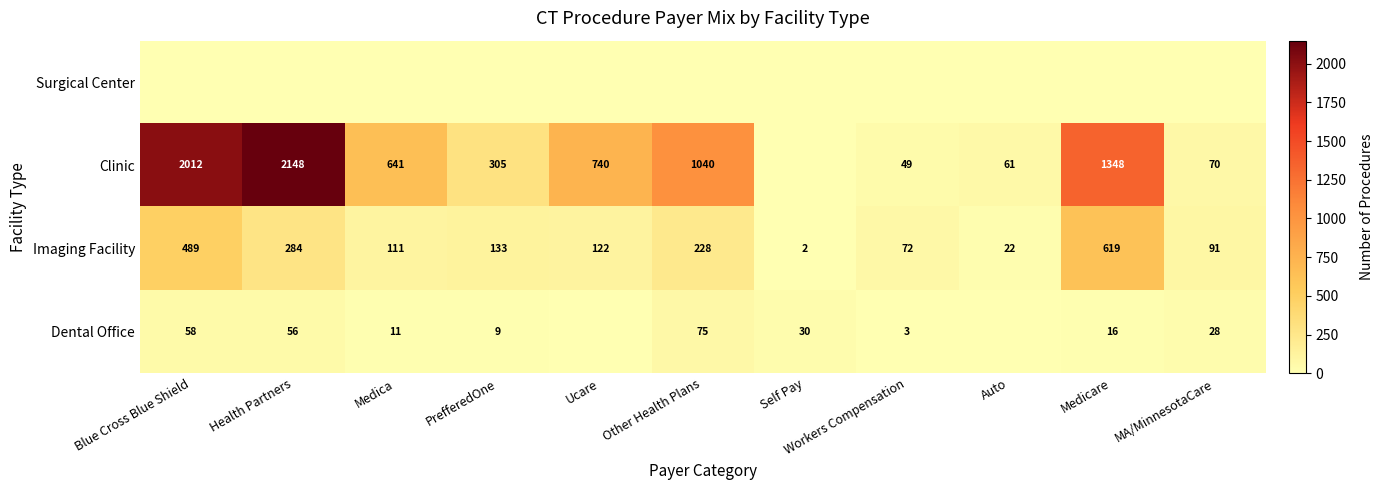

What is the sum of all Imaging Facility values?

2173